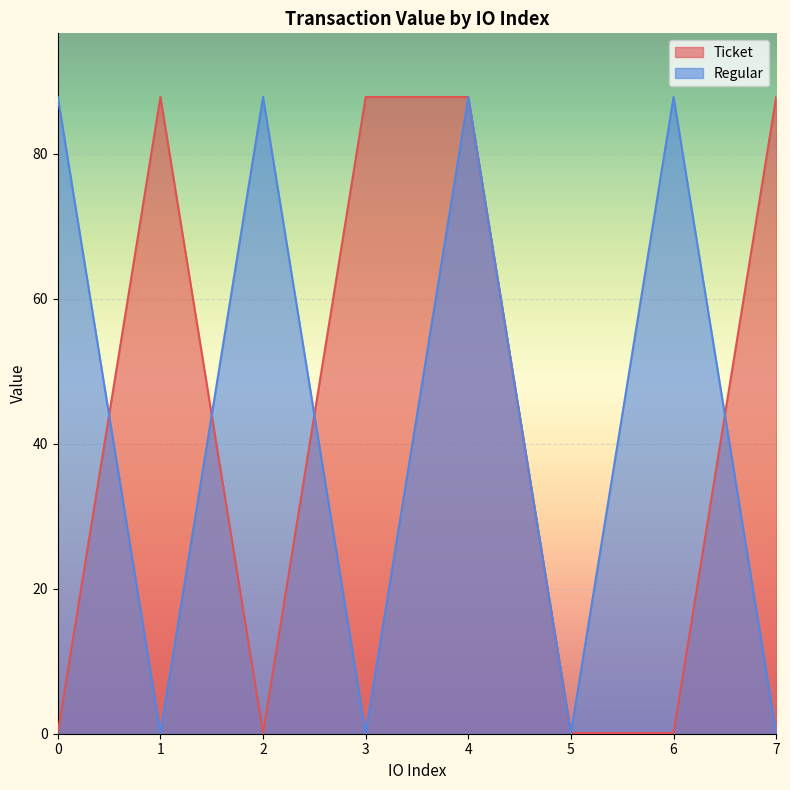

What is the total value across all series at 5?

0.2